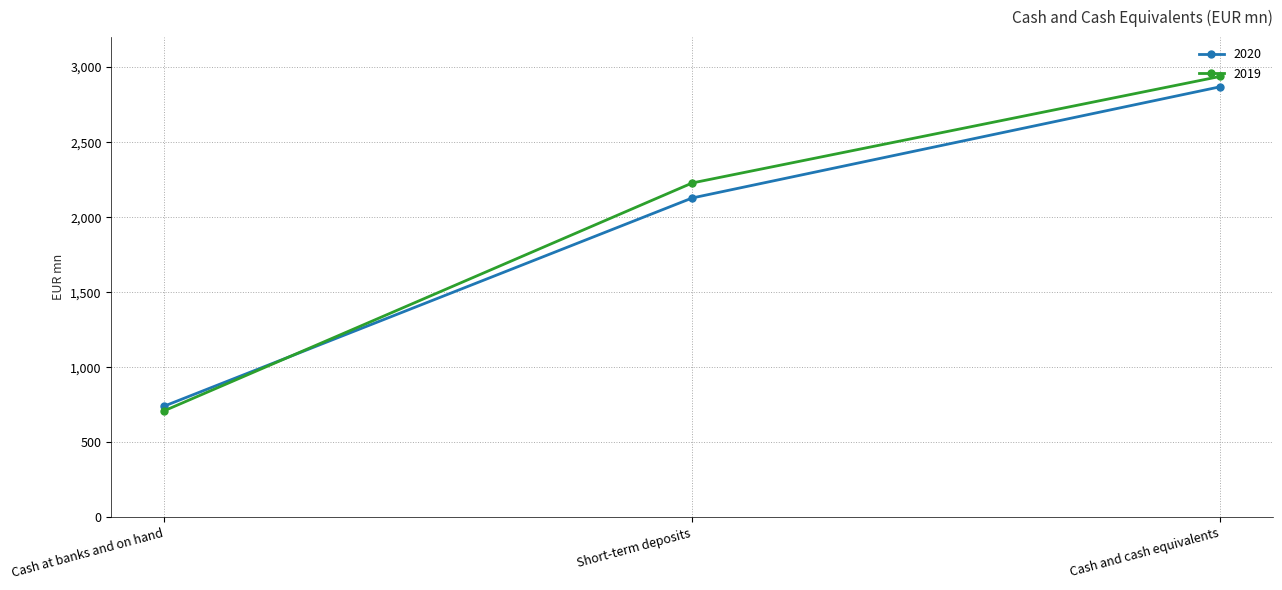

What is the value of the 2019 point at the 3rd from the left?

2938